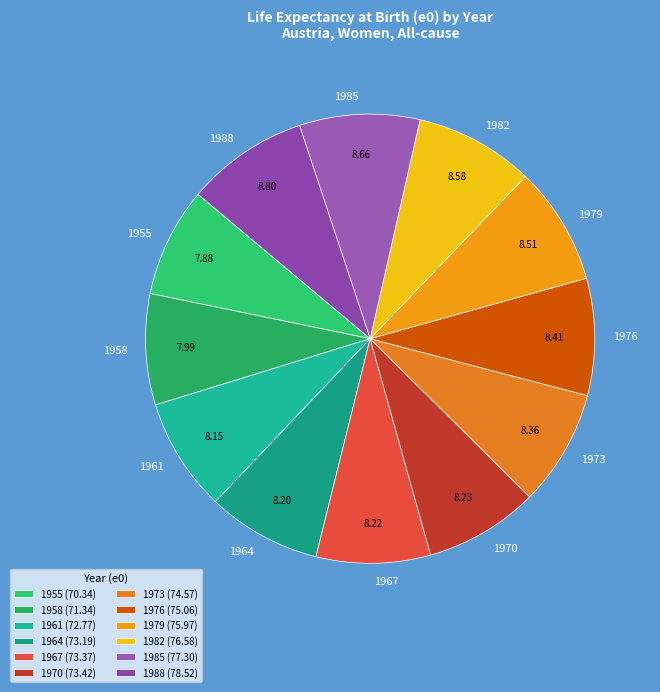

Does 1958 represent more than half of the total?

No